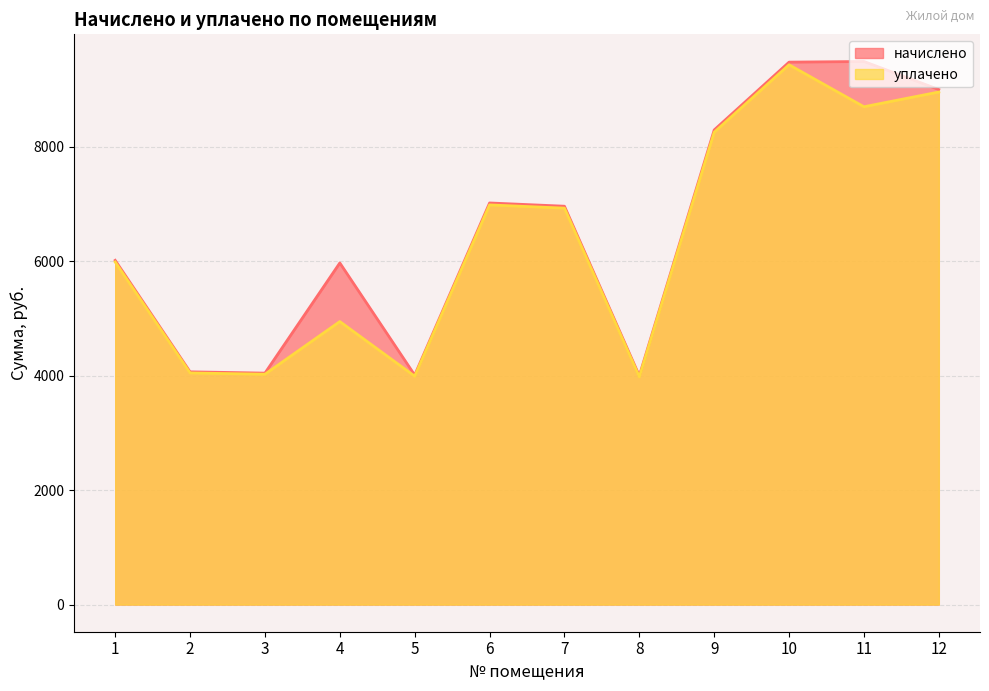

Which label corresponds to the smallest value in the chart?

8